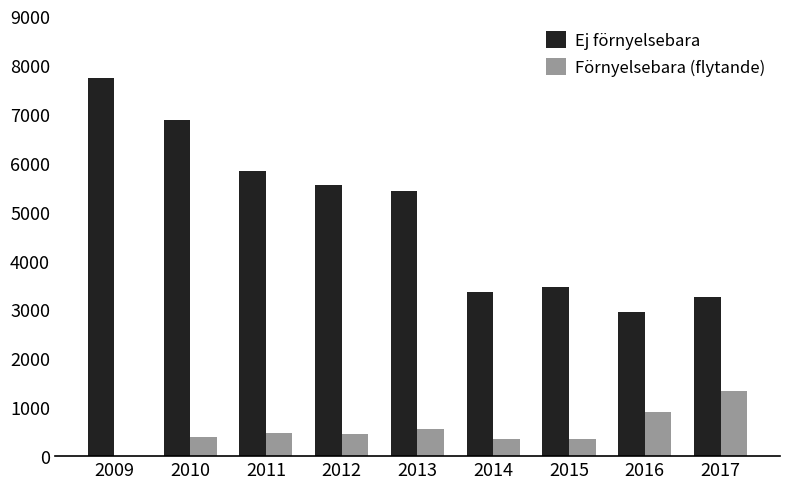

How many distinct data groups are displayed?

2